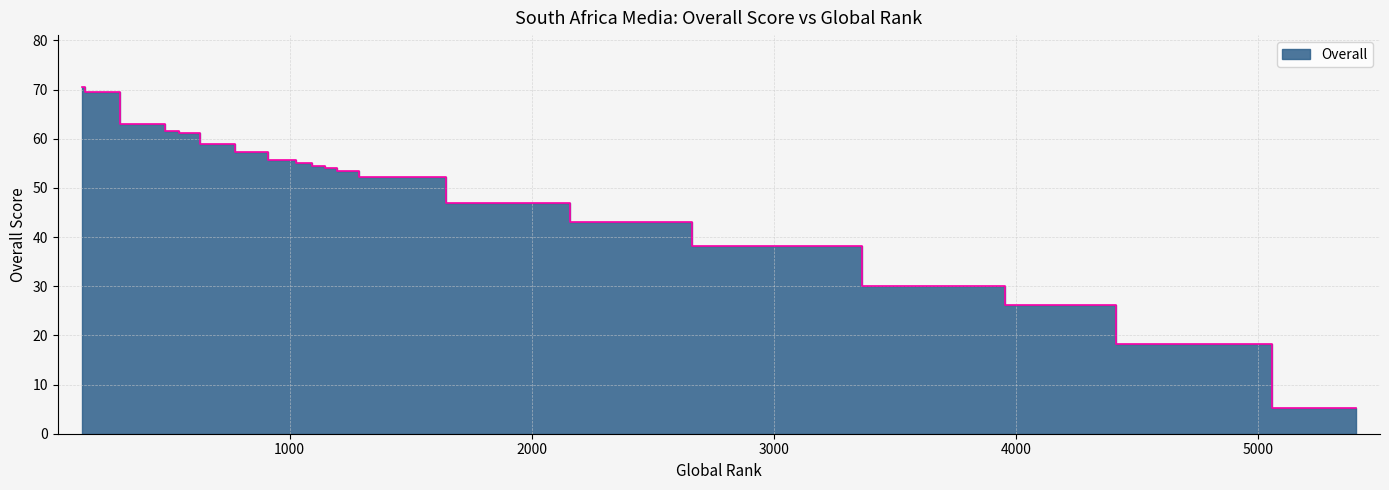

Between George Herald and EYEWITNESS NEWS, which is larger?

EYEWITNESS NEWS